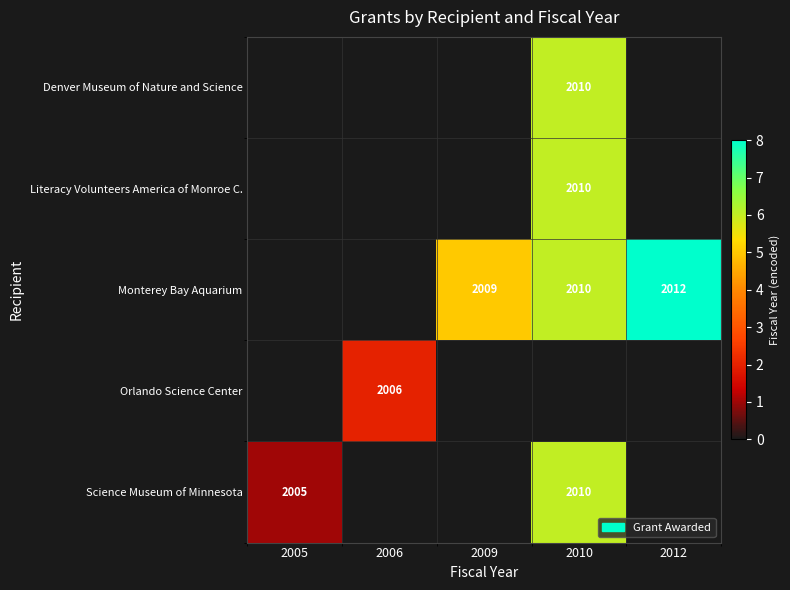

The Science Museum of Minnesota series shows 3 at 2010. True or false?

False